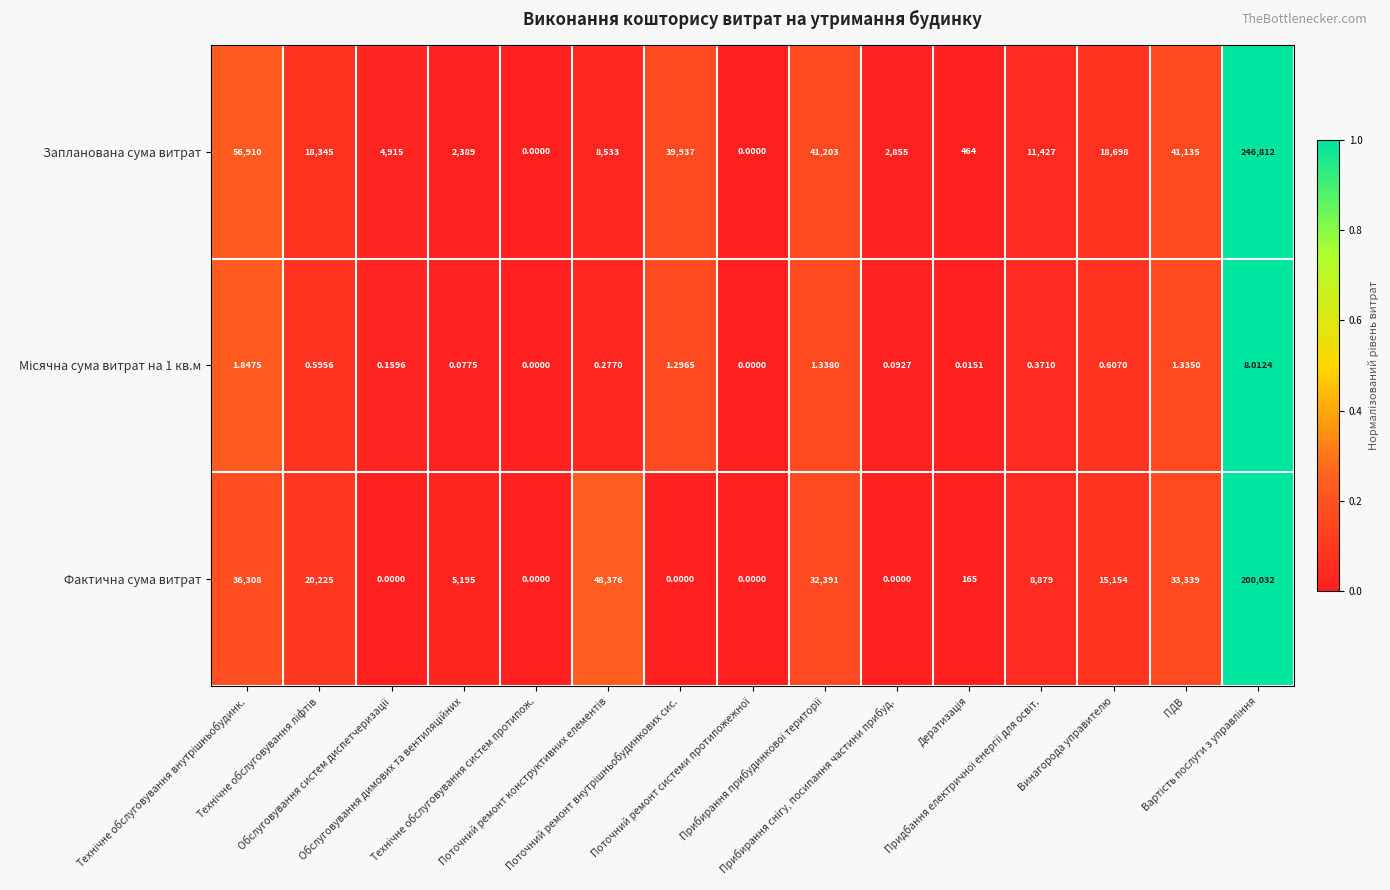

Which series has the largest range (max minus min)?

Запланована сума витрат